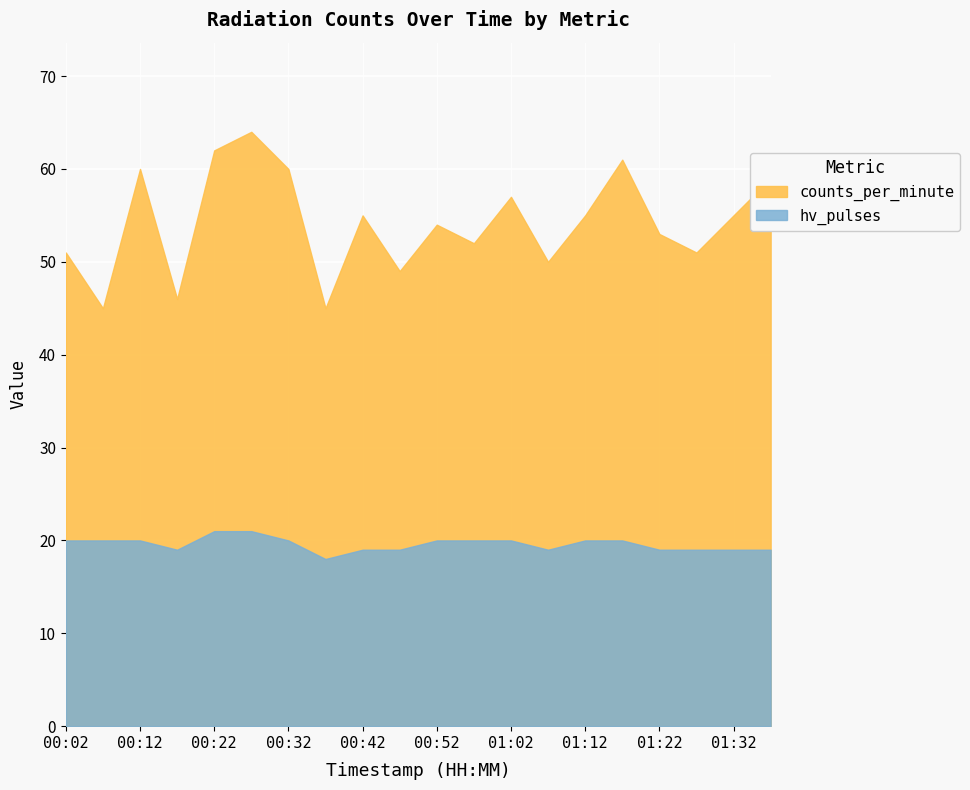

True or false: hv_pulses has more than 2 interior local peaks.

False